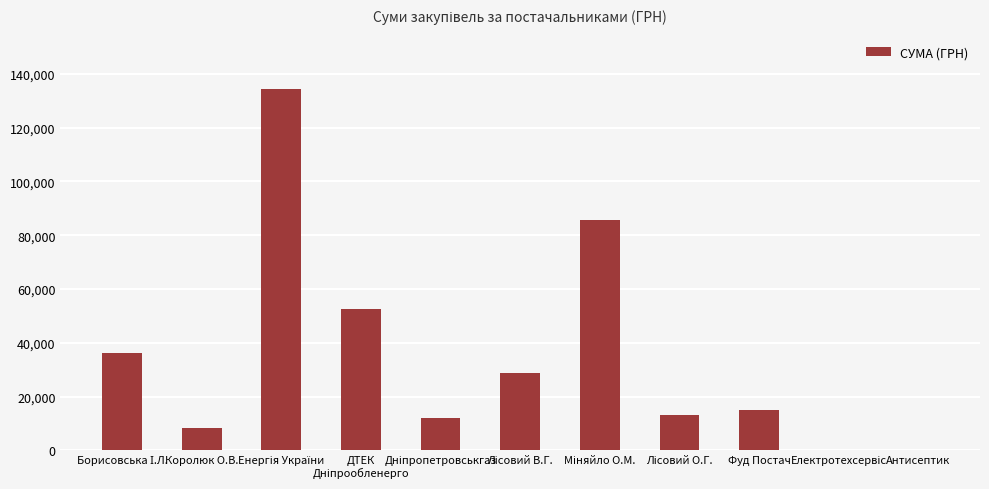

The value at Фуд Постач is 14919.2. True or false?

True